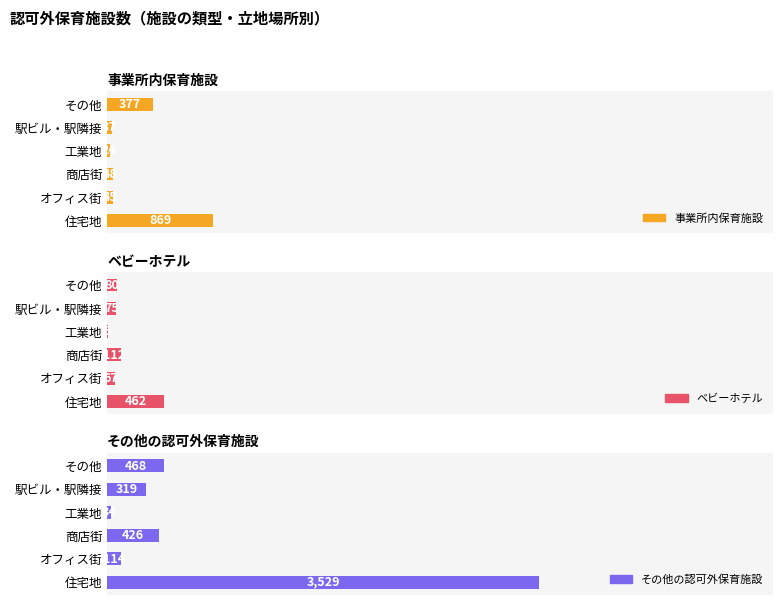

What is the average value of the 事業所内保育施設 series?

233